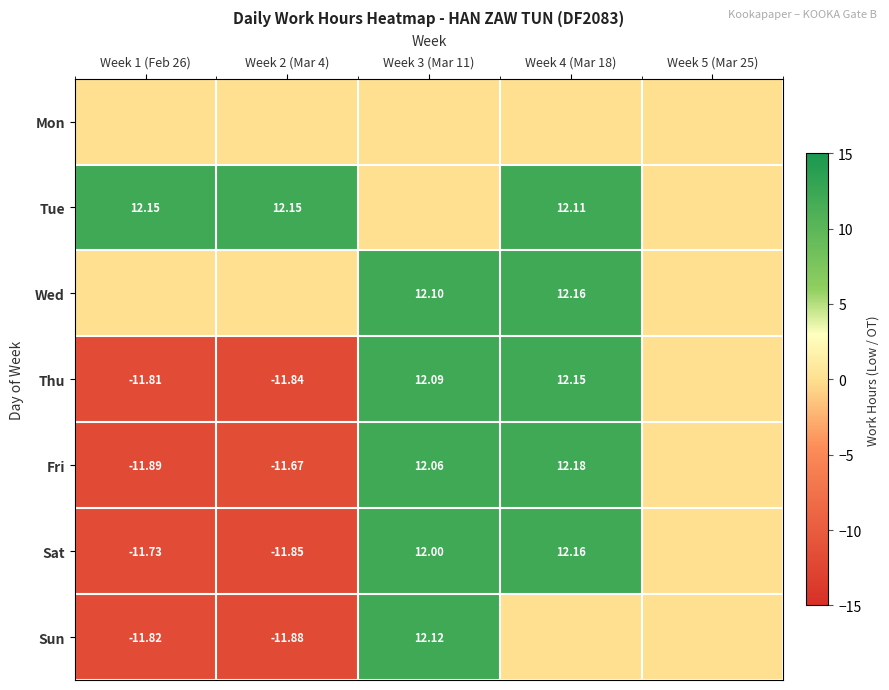

How many positive values does the Sun series have?

1